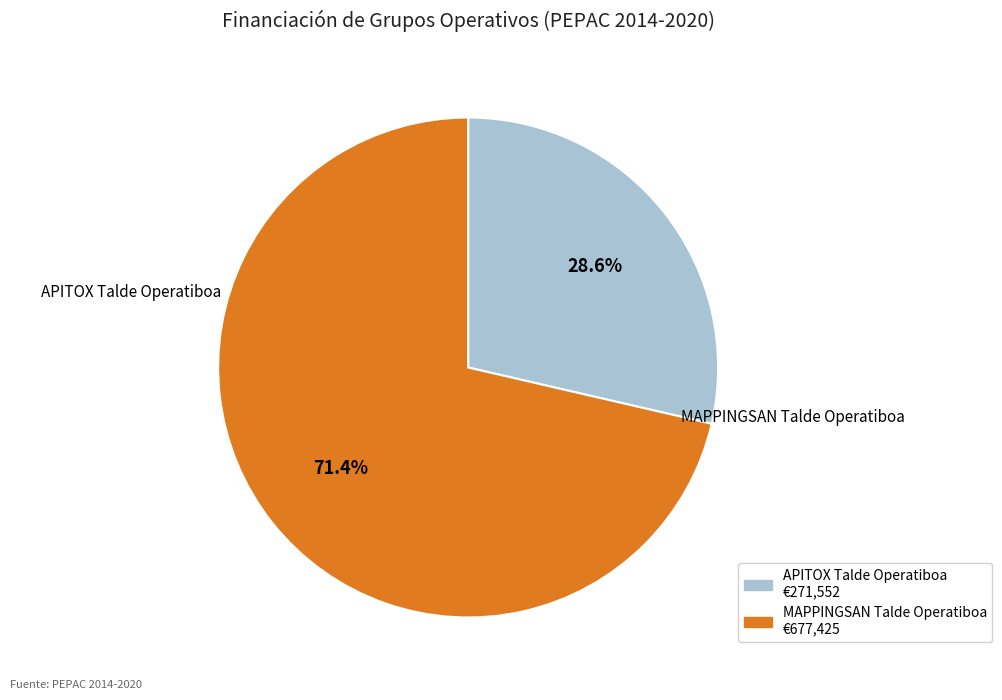

What is the total percentage of MAPPINGSAN Talde Operatiboa and APITOX Talde Operatiboa?

100.0%